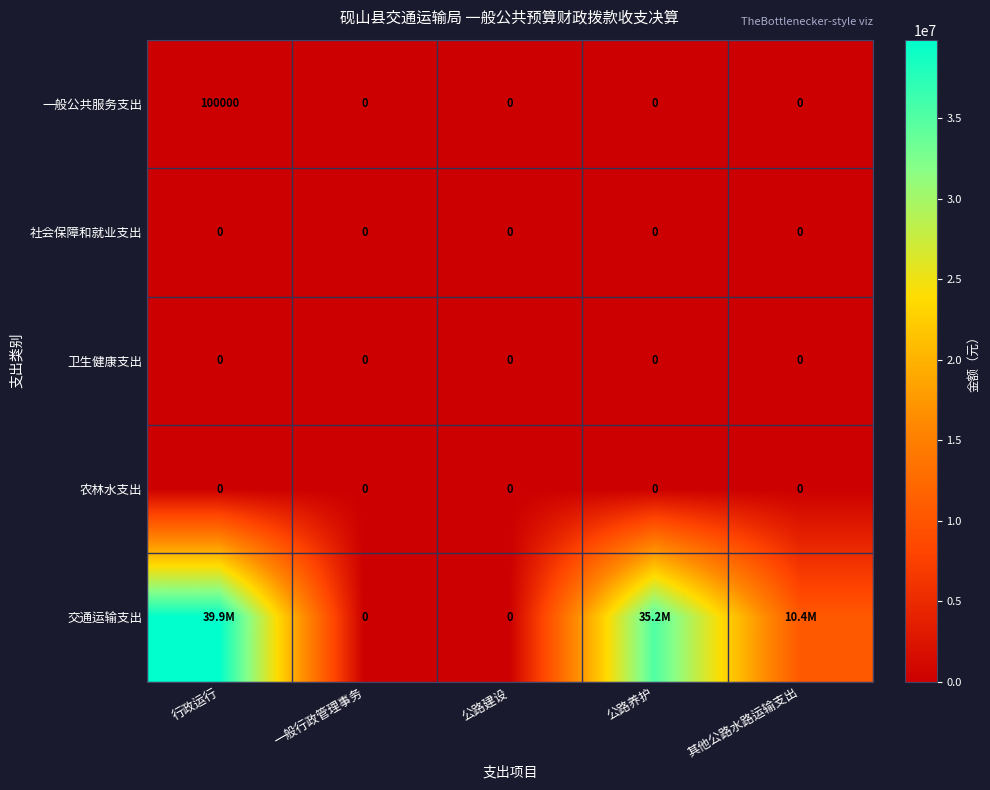

The value of 卫生健康支出 at 公路养护 is 0. True or false?

True